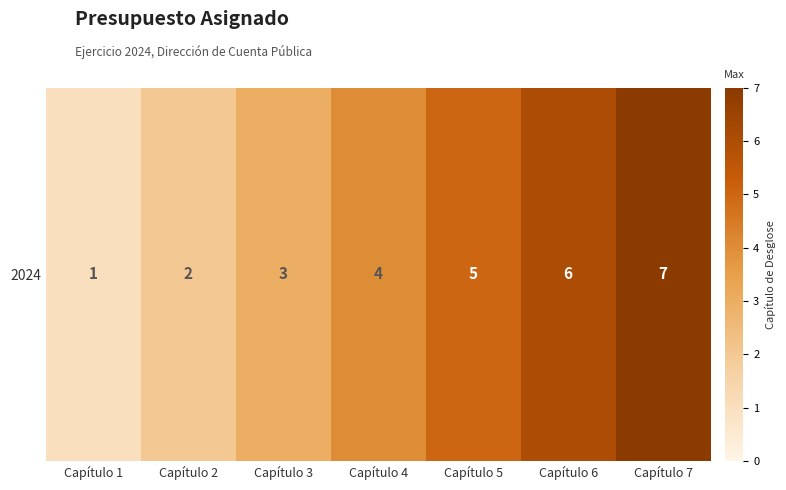

How many data points are less than 4?

3